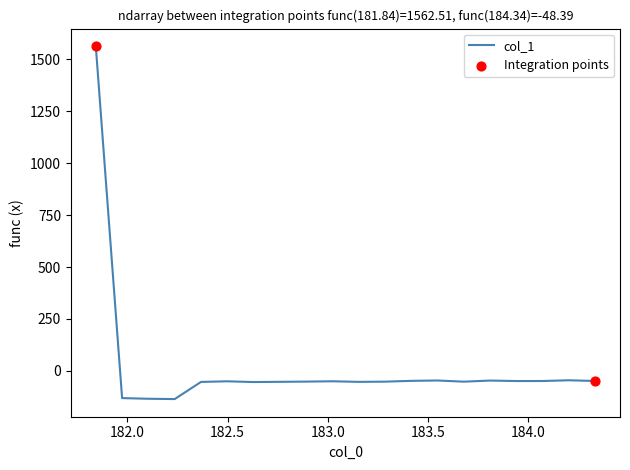

What is the maximum value shown in the chart?

1562.5